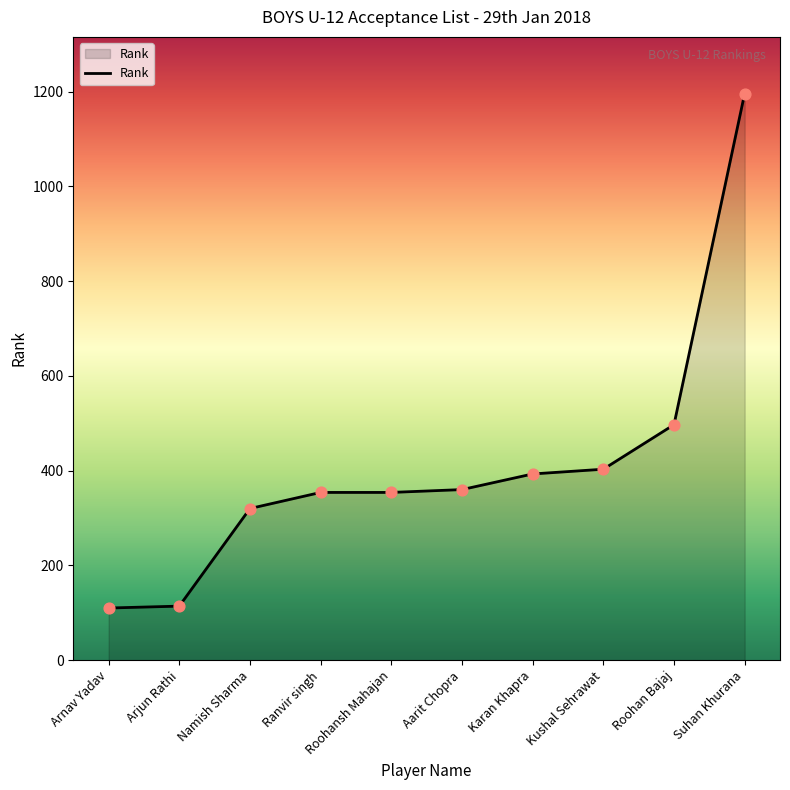

What is the change in value from Namish Sharma to Suhan Khurana?

+876